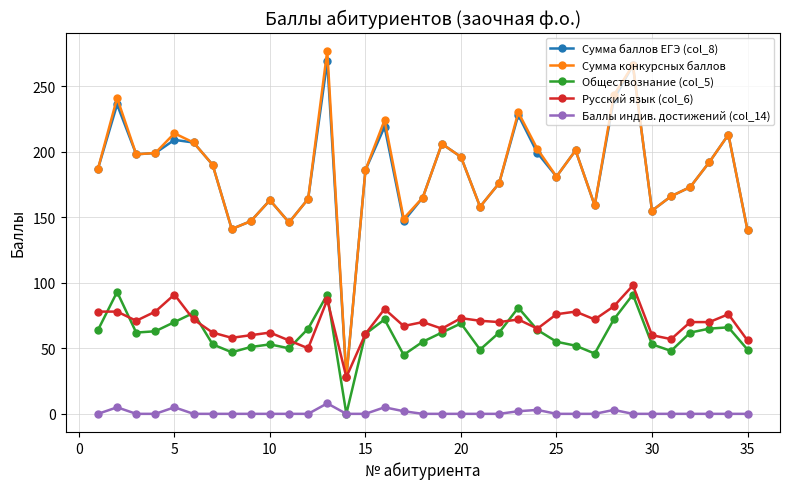

What is the greatest value displayed?

277